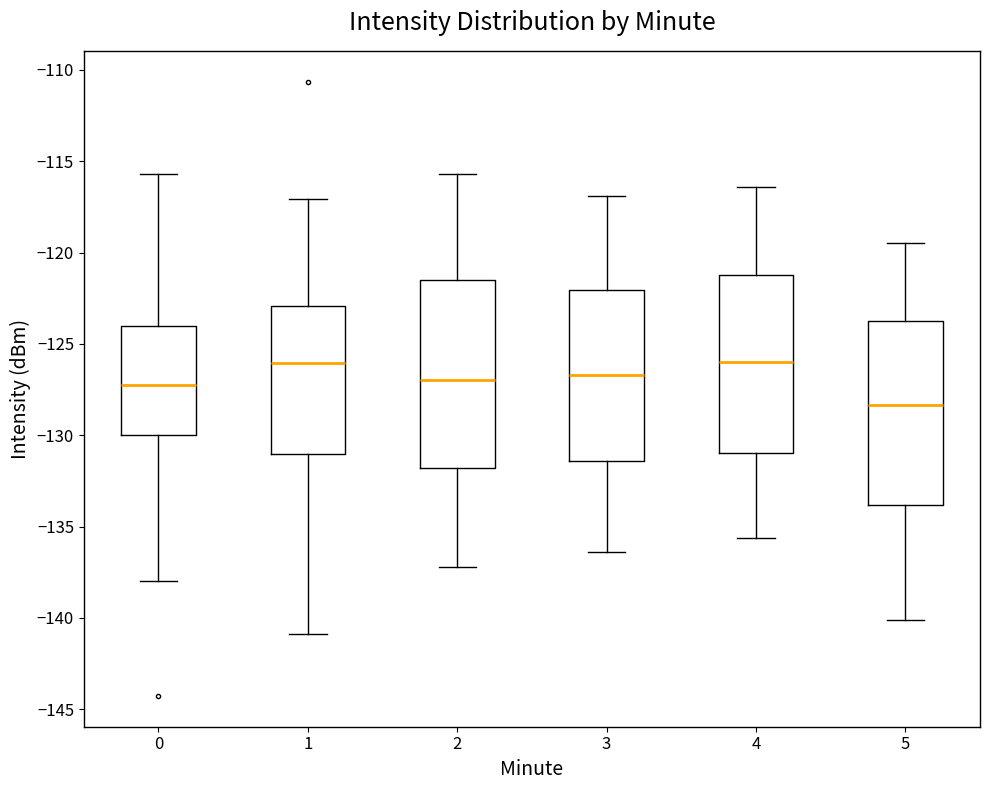

Reading left to right, read every box against the y-axis: the position of its median line, the range the box covers, and the ends of its whiskers. The values are not printed on the chart, so give them approximately, as read against the axis.

0: median -127.0, box -130.0 to -124.0, whiskers -138.0 to -115.5
1: median -126.0, box -131.0 to -123.0, whiskers -141.0 to -117.0
2: median -127.0, box -132.0 to -121.5, whiskers -137.0 to -115.5
3: median -126.5, box -131.5 to -122.0, whiskers -136.5 to -117.0
4: median -126.0, box -131.0 to -121.0, whiskers -135.5 to -116.5
5: median -128.5, box -134.0 to -123.5, whiskers -140.0 to -119.5